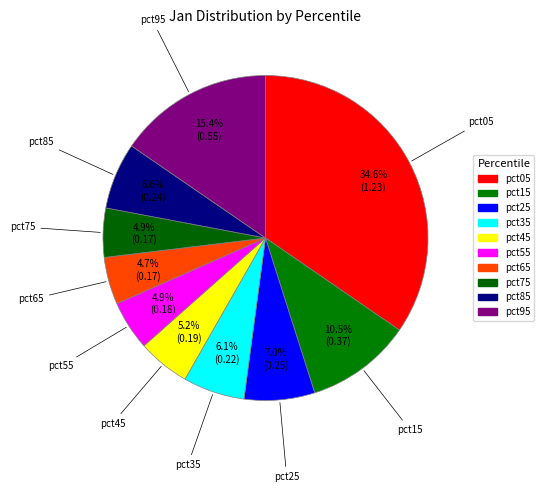

Does any single category account for the majority?

No